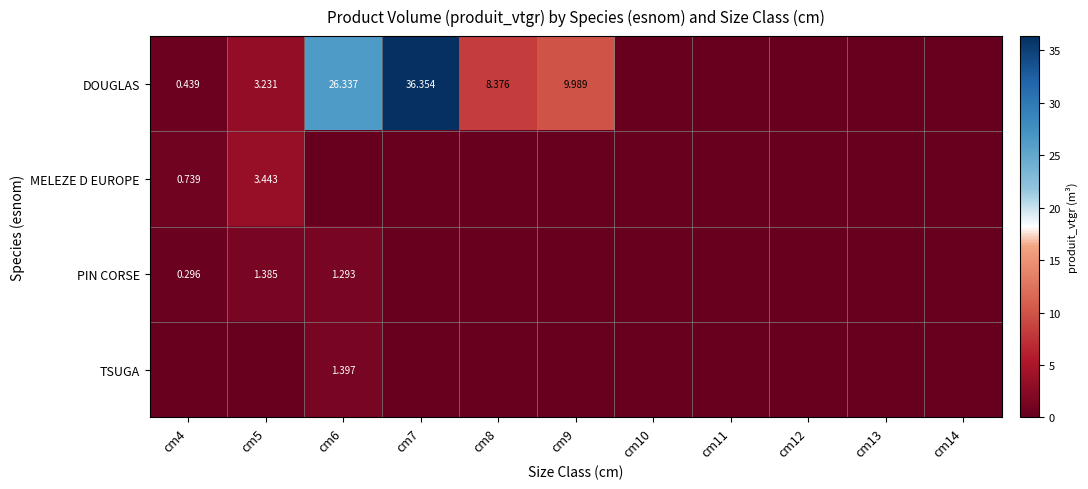

Which label corresponds to the largest value in the chart?

cm7